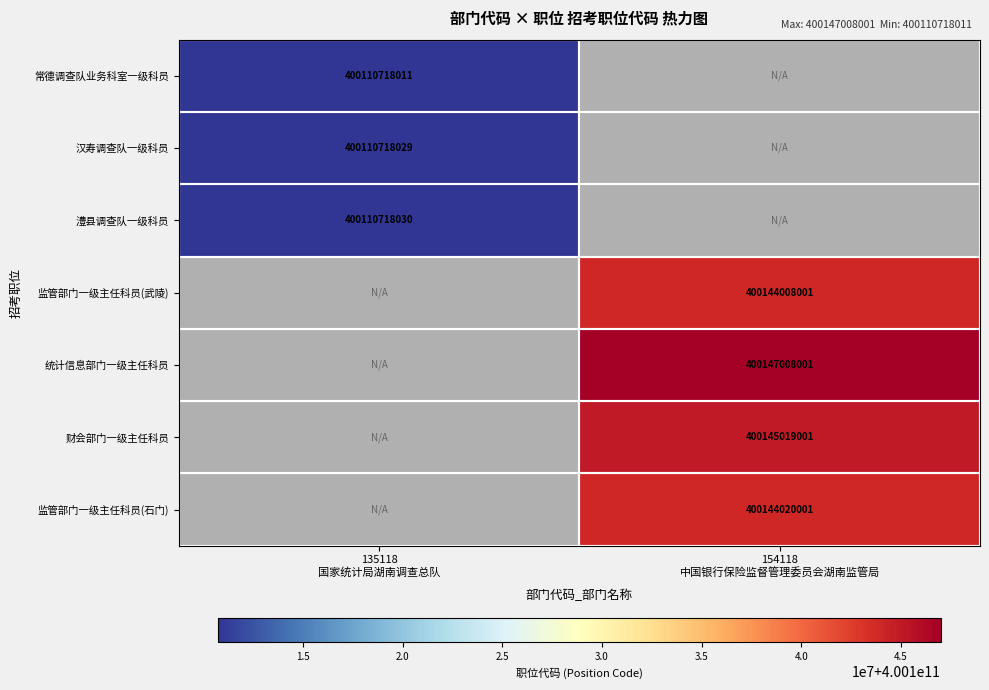

List the series in order of their peak value, lowest first.

常德调查队业务科室一级科员, 汉寿调查队一级科员, 澧县调查队一级科员, 监管部门一级主任科员(武陵), 监管部门一级主任科员(石门), 财会部门一级主任科员, 统计信息部门一级主任科员